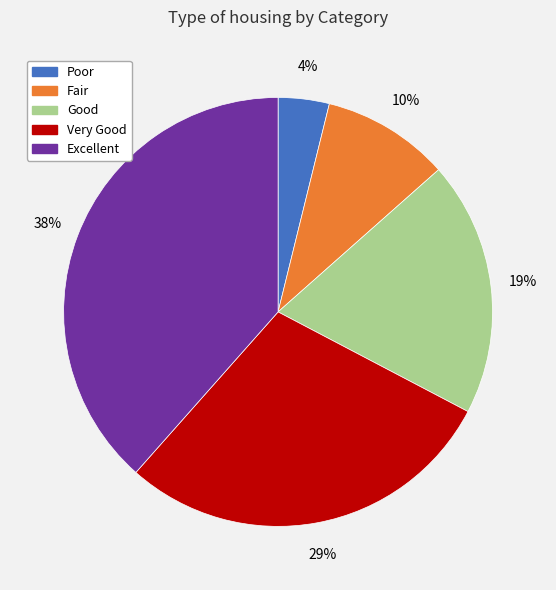

To the nearest percent, what is the average slice percentage?

20%